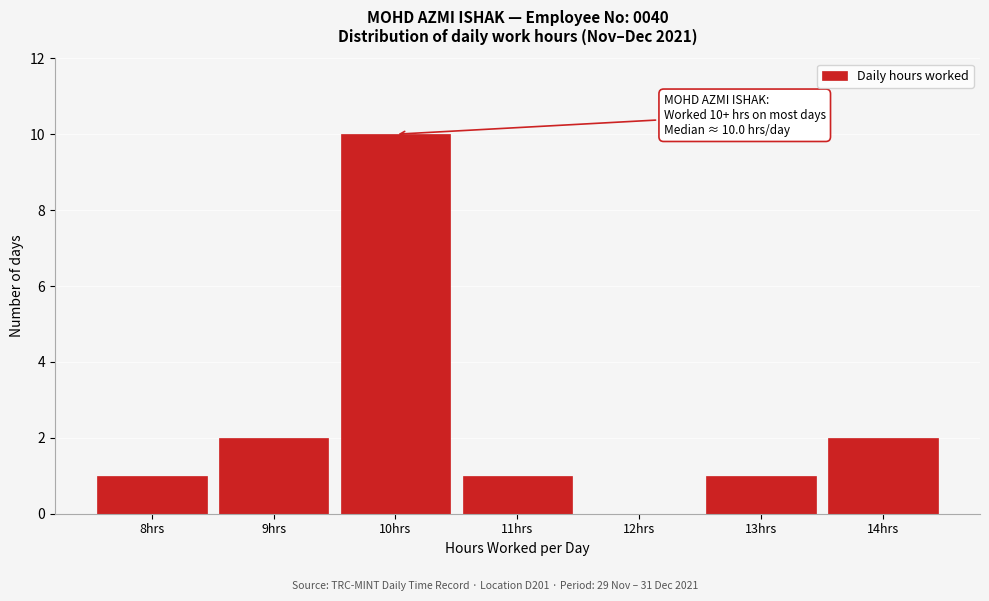

Which range on the x-axis has the tallest bar?

9.5 to 10.5